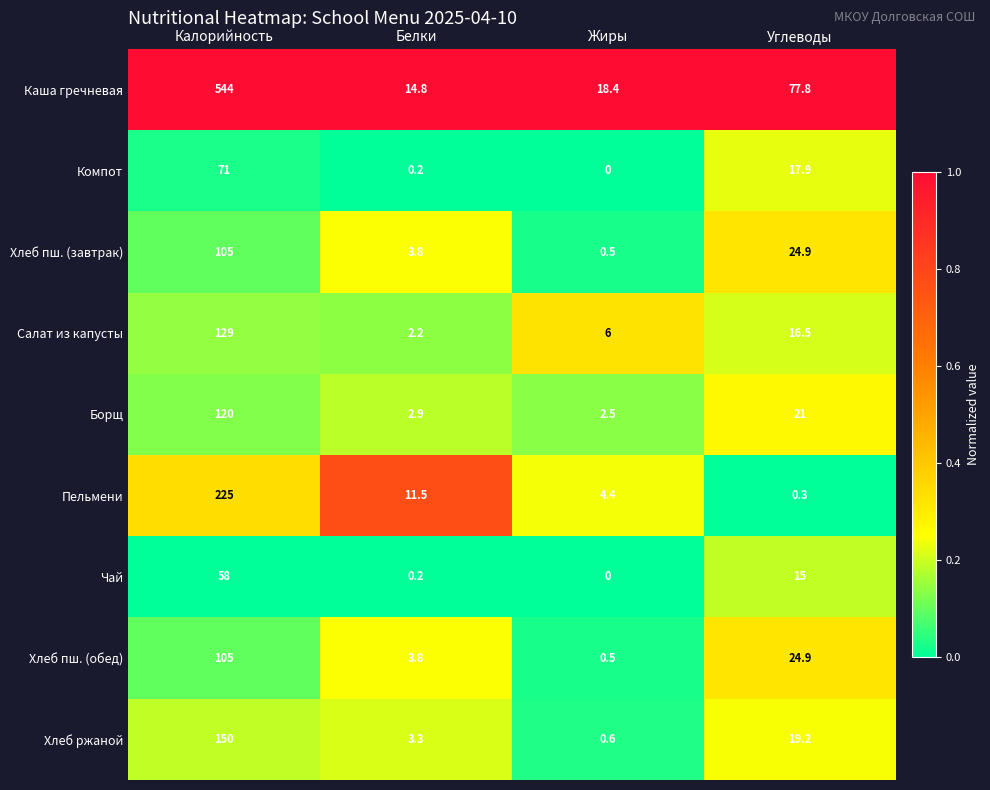

Count the number of data series in this chart.

9